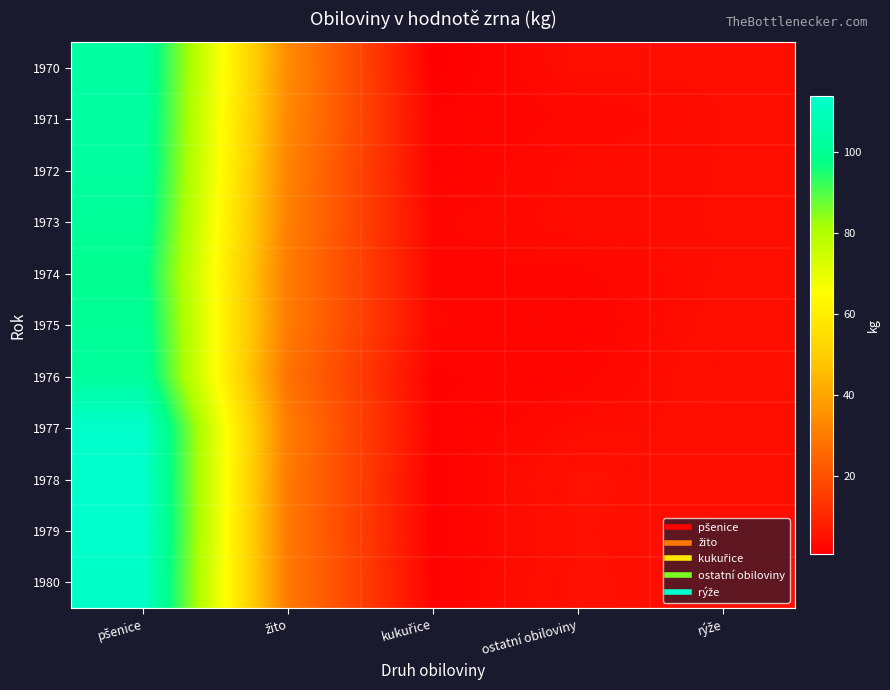

Between rýže and kukuřice, which is larger?

rýže